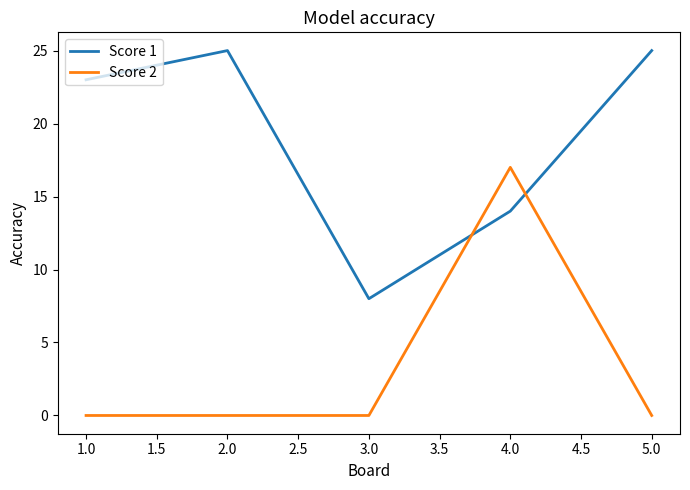

What is the highest value of the Score 1 series?

25